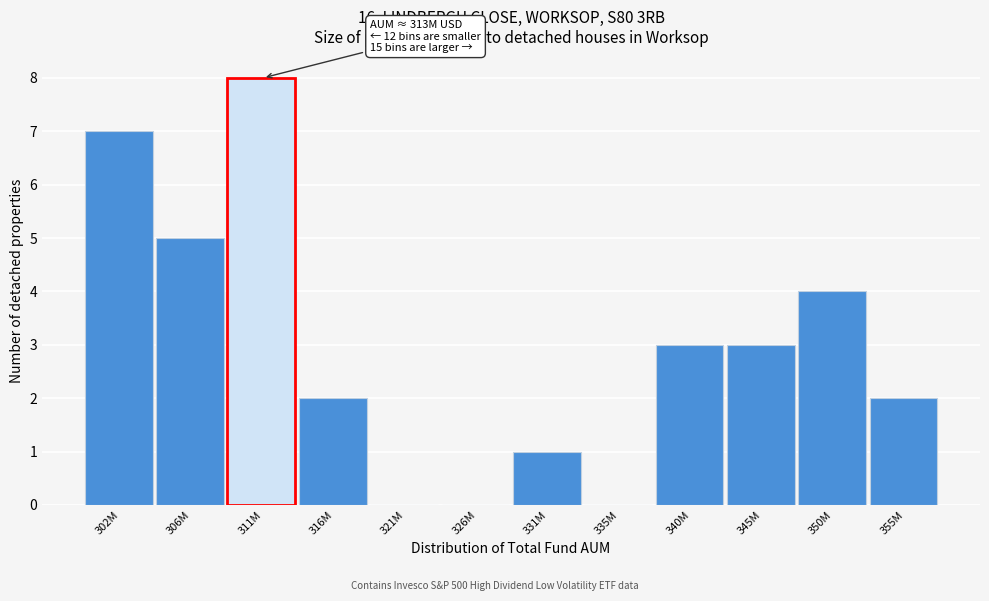

Reading left to right, transcribe all the data shown in this chart.

302M=7	306M=5	311M=8	316M=2	321M=0	326M=0	331M=1	335M=0	340M=3	345M=3	350M=4	355M=2